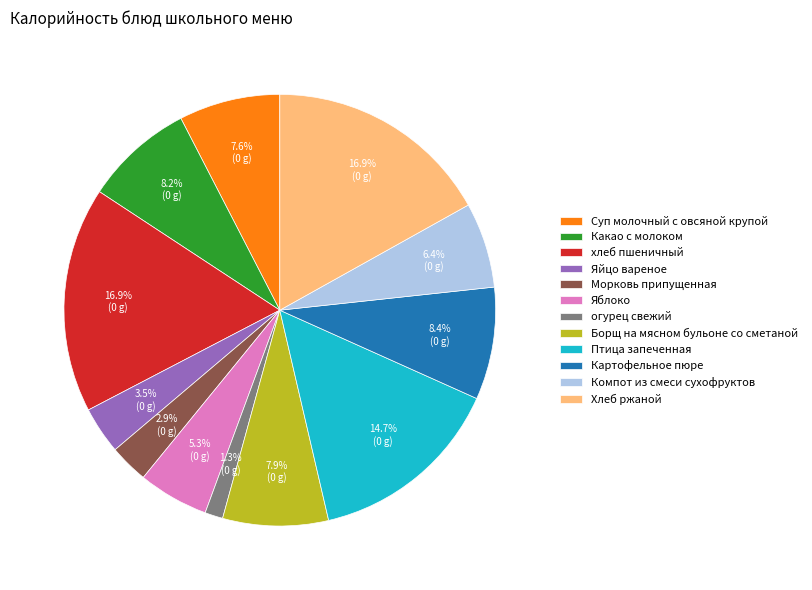

To the nearest percent, what is the average slice percentage?

8%